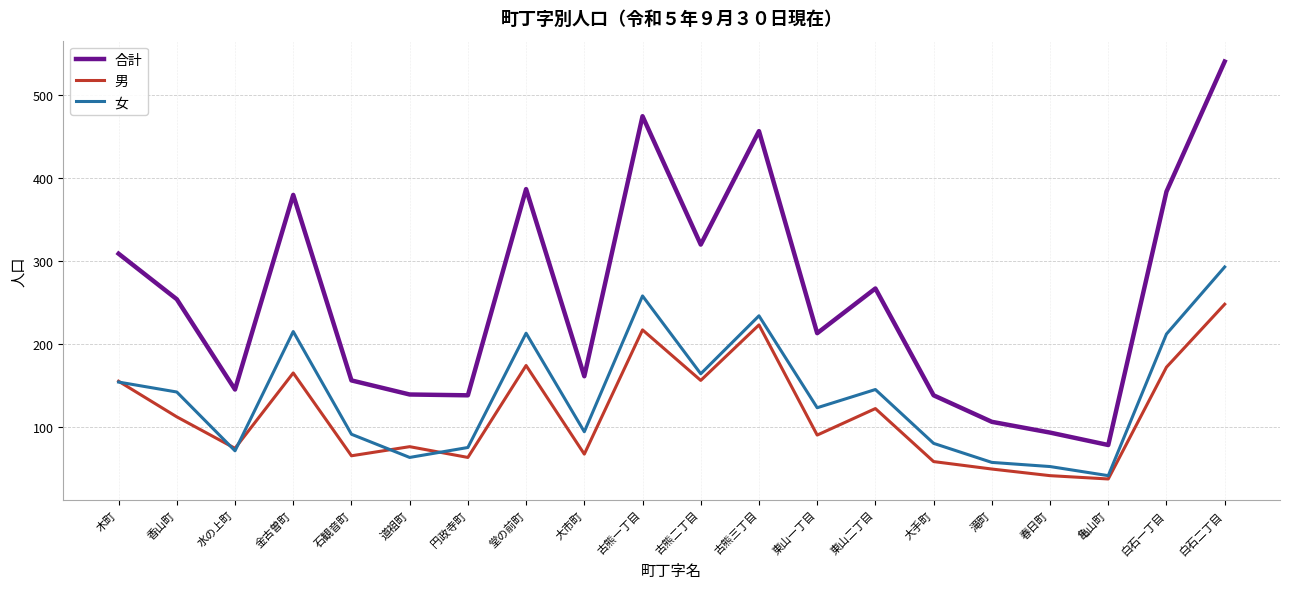

What is the difference between the highest and lowest values at 大市町?

94